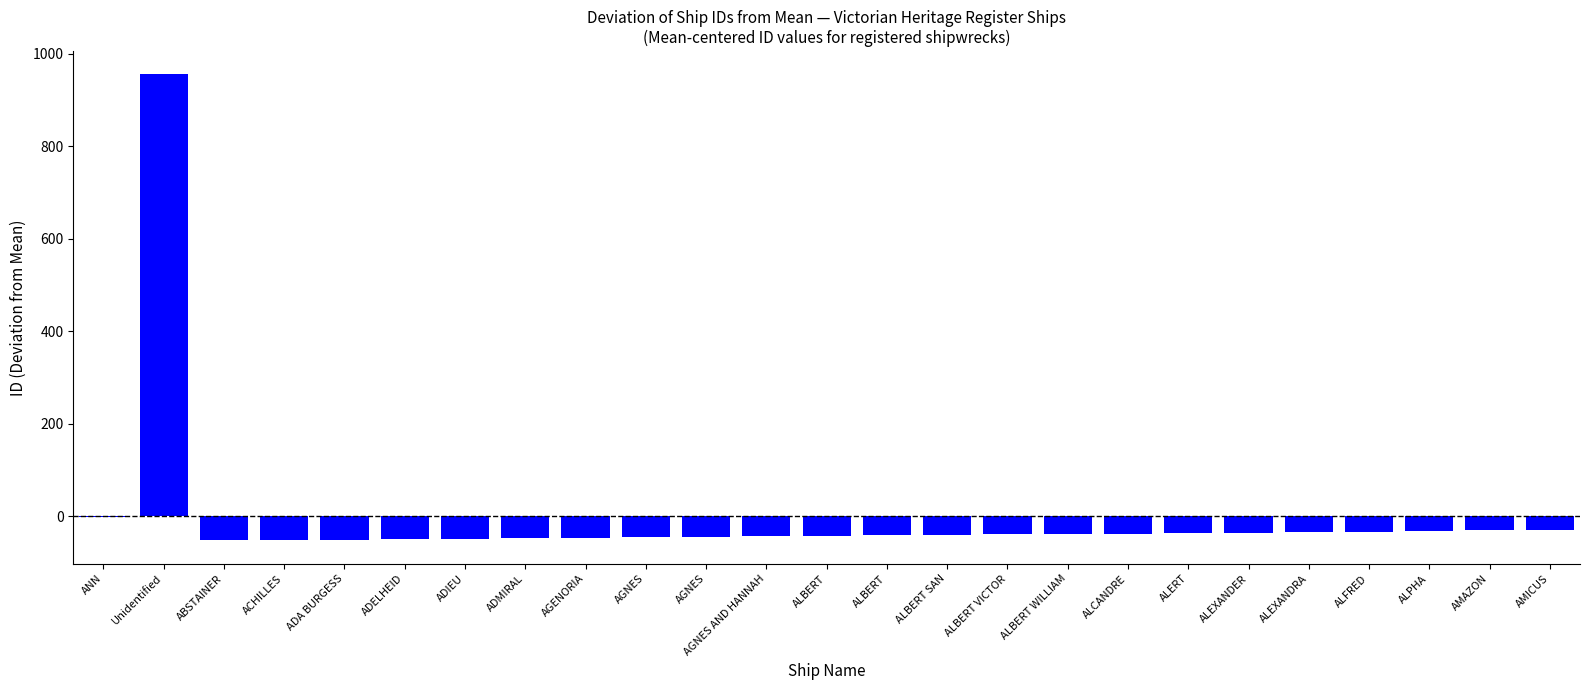

What is the difference between the second highest and minimum values?

50.0